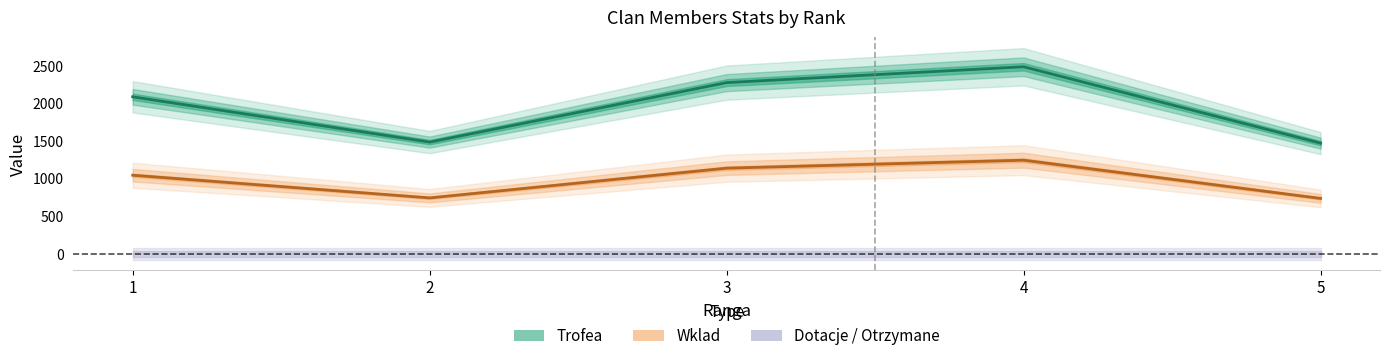

What is the approximate value of Wklad at 5, to the nearest 100?

700